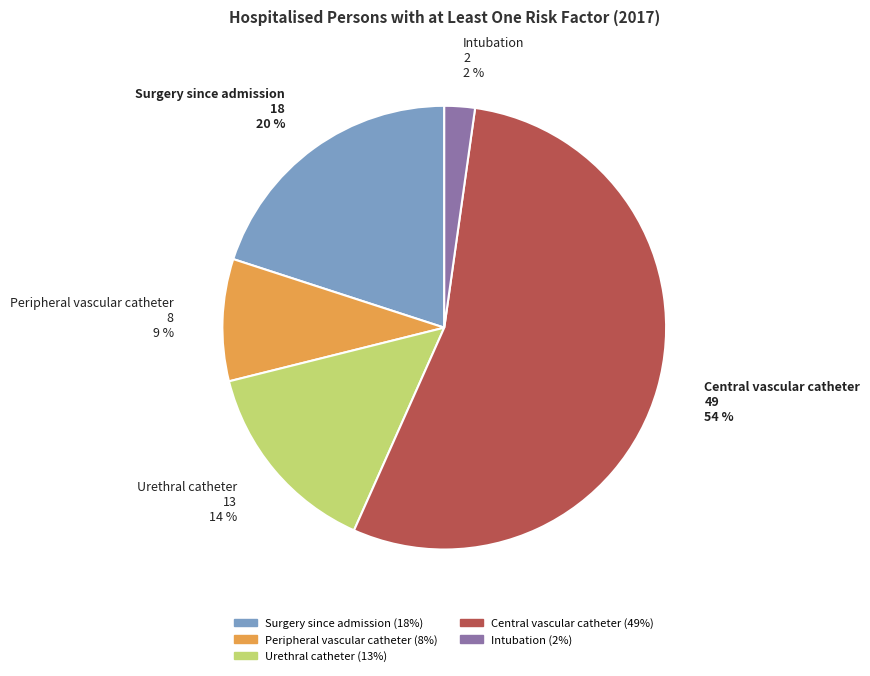

True or false: Central vascular catheter accounts for 69% of the total.

False